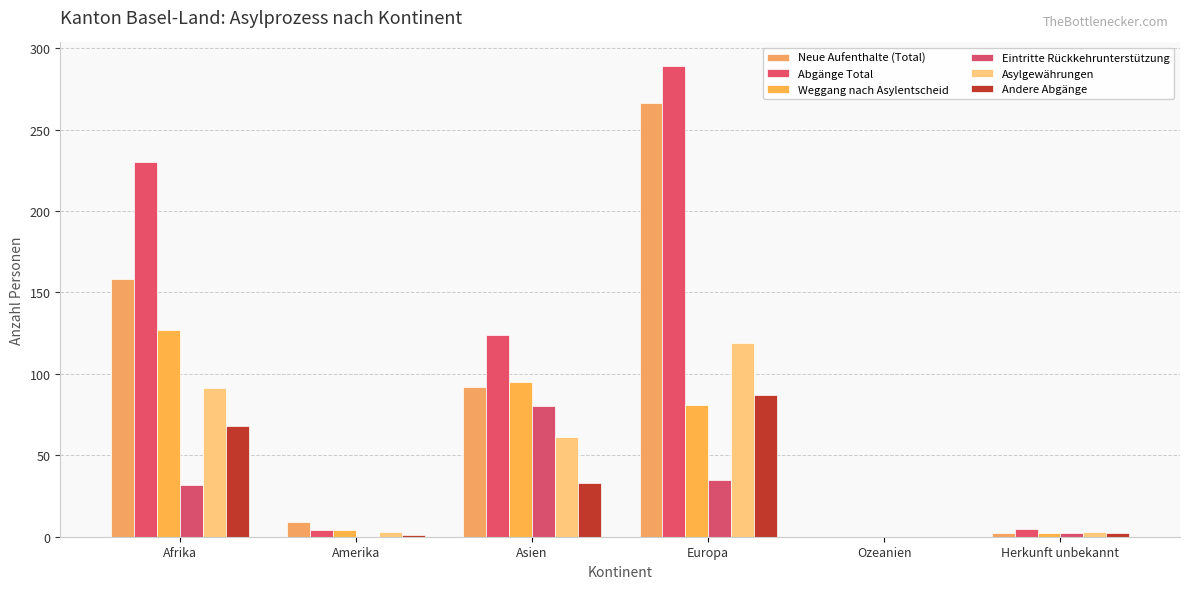

How many distinct data groups are displayed?

6